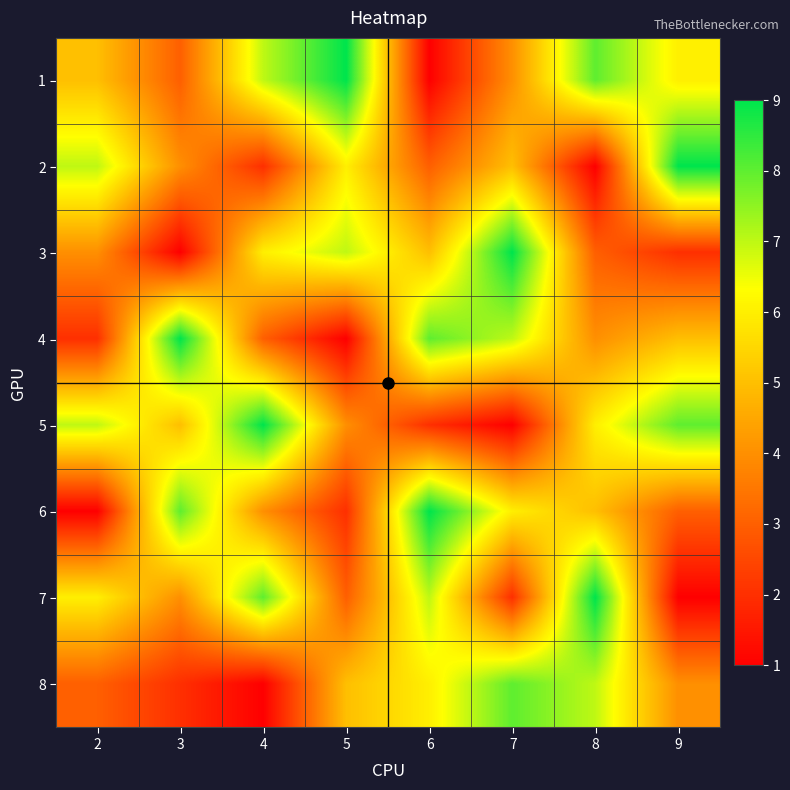

Which label corresponds to the largest value in the chart?

5